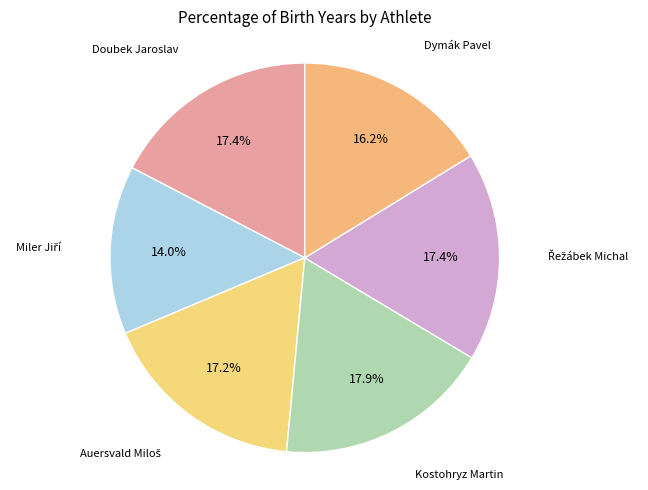

Does any single category account for the majority?

No